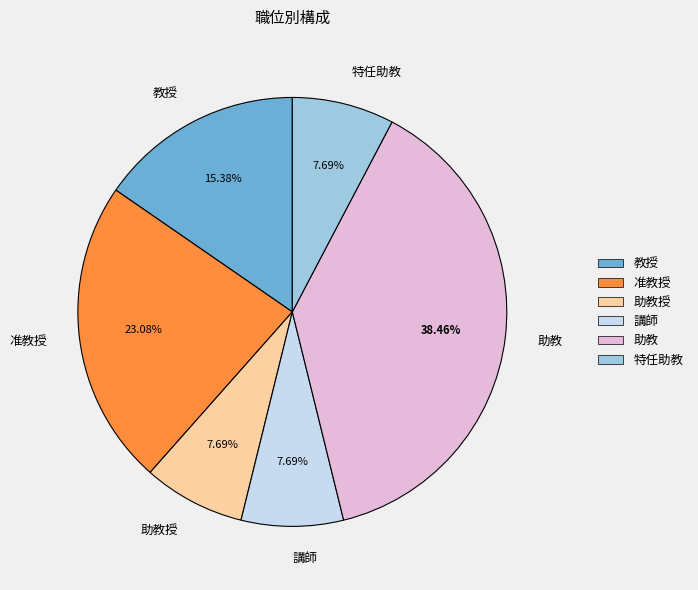

How much of the chart is everything except 教授?

84.6%